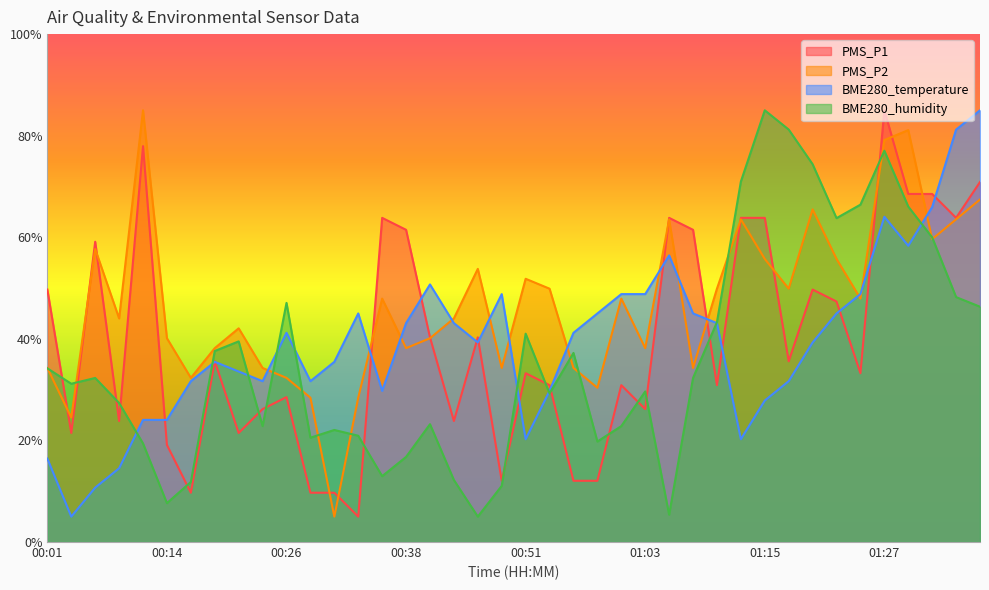

Is the value of PMS_P2 at 00:41 greater than the value of BME280_temperature at 01:03?

No